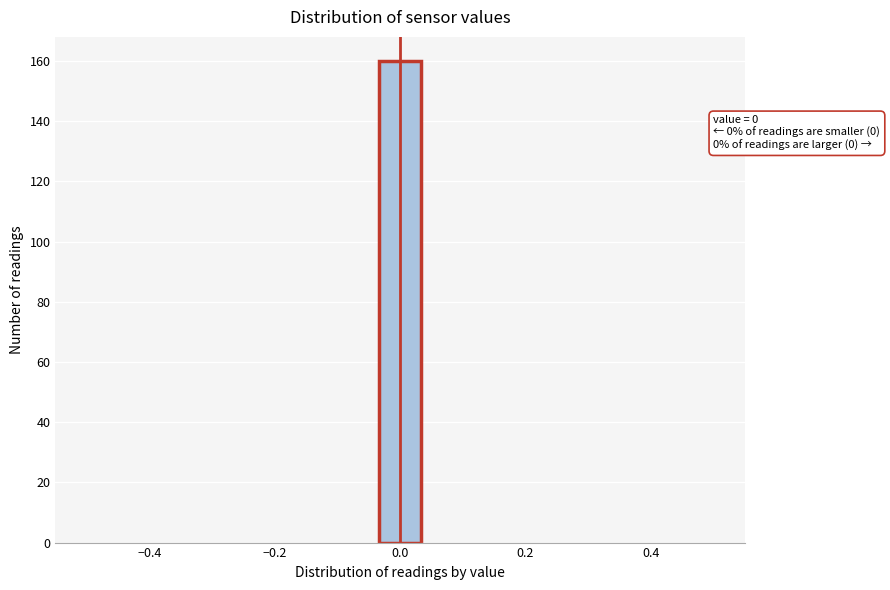

Read against the x-axis, roughly where is the centre of the tallest bar?

0.00